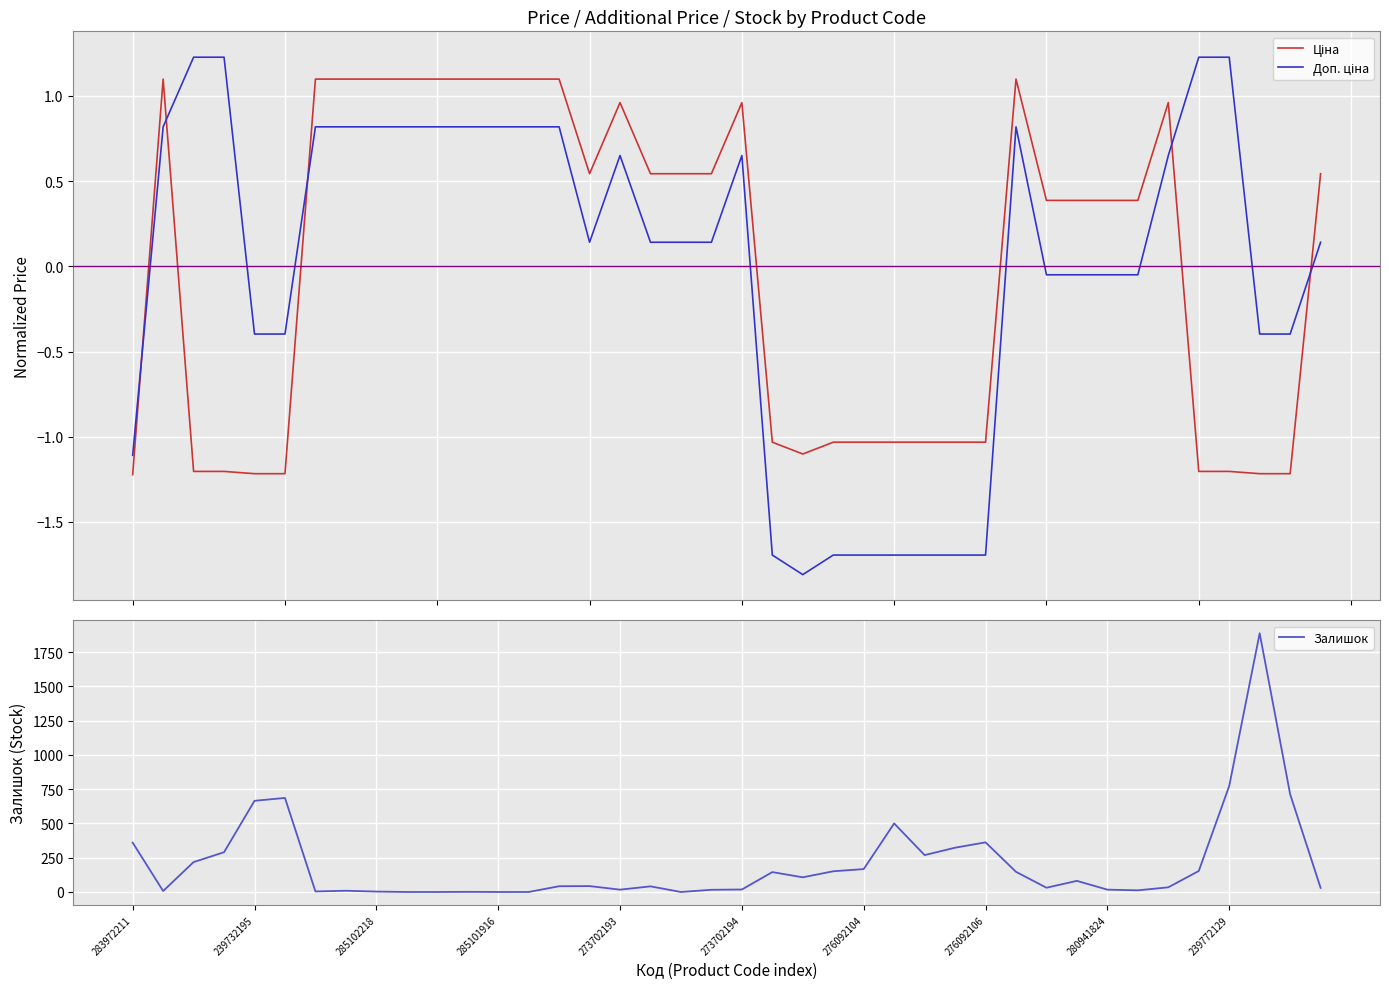

Reading right to left, extract all data points from this chart.

Ціна: 0.5	-1.2	-1.2	-1.2	-1.2	1.0	0.4	0.4	0.4	0.4	1.1	-1.0	-1.0	-1.0	-1.0	-1.0	-1.0	-1.1	-1.0	1.0	0.5	0.5	0.5	1.0	0.5	1.1	1.1	1.1	1.1	1.1	1.1	1.1	1.1	1.1	-1.2	-1.2	-1.2	-1.2	1.1	-1.2
Доп. ціна: 0.1	-0.4	-0.4	1.2	1.2	0.7	-0.0	-0.0	-0.0	-0.0	0.8	-1.7	-1.7	-1.7	-1.7	-1.7	-1.7	-1.8	-1.7	0.7	0.1	0.1	0.1	0.7	0.1	0.8	0.8	0.8	0.8	0.8	0.8	0.8	0.8	0.8	-0.4	-0.4	1.2	1.2	0.8	-1.1
Залишок: 30.0	713.0	1887.0	773.0	153.0	34.0	12.0	17.0	81.0	31.0	147.0	362.0	323.0	269.0	500.0	167.0	151.0	107.0	145.0	18.0	16.0	0.0	41.0	17.0	43.0	42.0	0.0	0.0	1.0	0.0	0.0	3.0	9.0	4.0	686.0	665.0	290.0	218.0	7.0	360.0